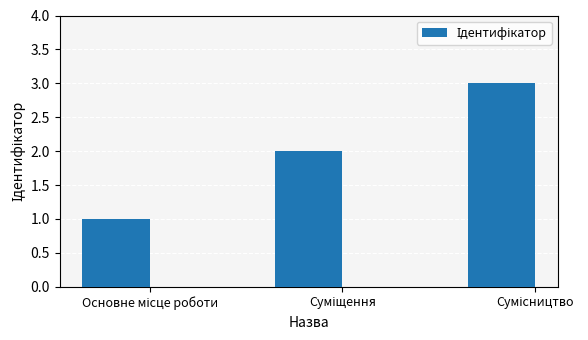

What is the difference between the maximum and minimum values?

2